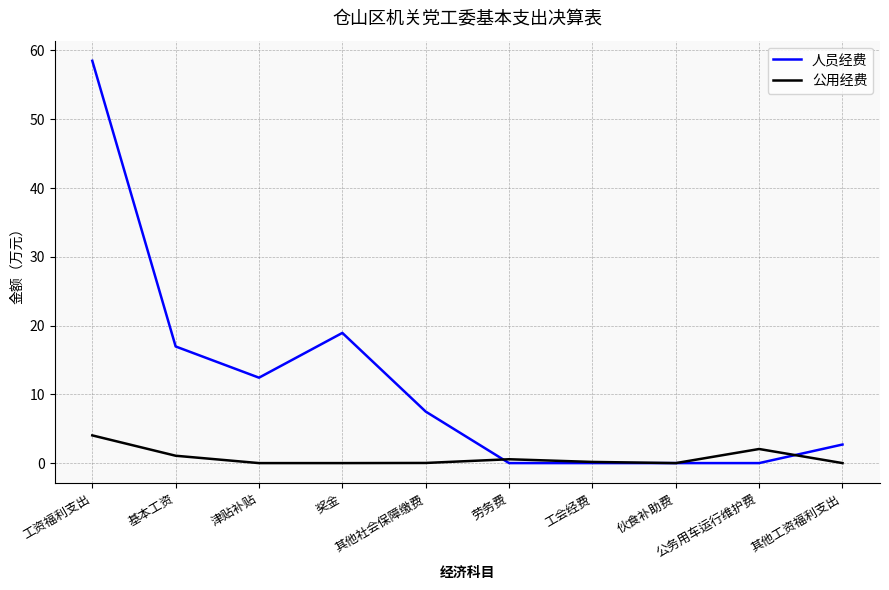

List the series in order of their peak value, lowest first.

公用经费, 人员经费